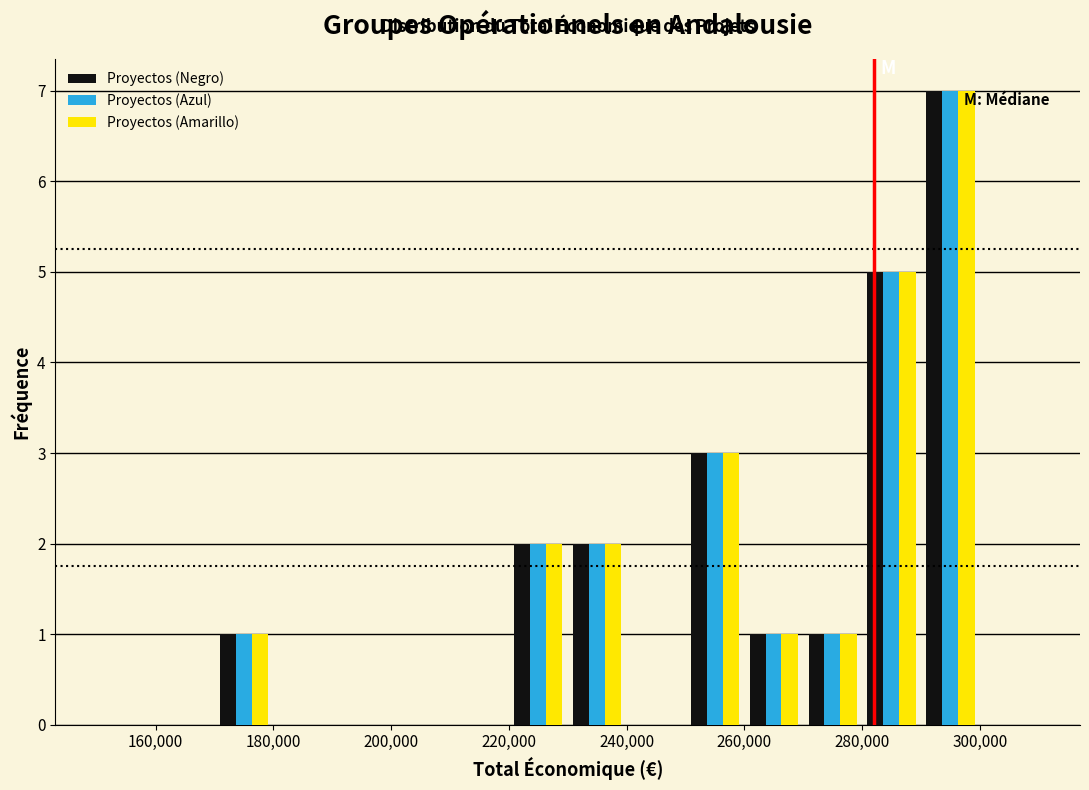

What is the height of the Proyectos (Amarillo) bar covering 280000 to 290000 on the x-axis? The values are not printed on the chart, so give them approximately, as read against the axis.

5